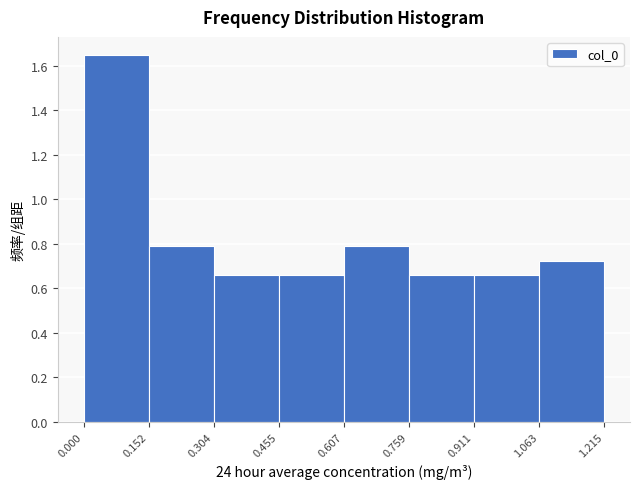

Reading left to right, list every bar in this chart as the range it spans on the x-axis followed by its height. The values are not printed on the chart, so give them approximately, as read against the axis.

0.000 to 0.152: 1.64
0.152 to 0.304: 0.80
0.304 to 0.455: 0.66
0.455 to 0.607: 0.66
0.607 to 0.759: 0.80
0.759 to 0.911: 0.66
0.911 to 1.063: 0.66
1.063 to 1.215: 0.72